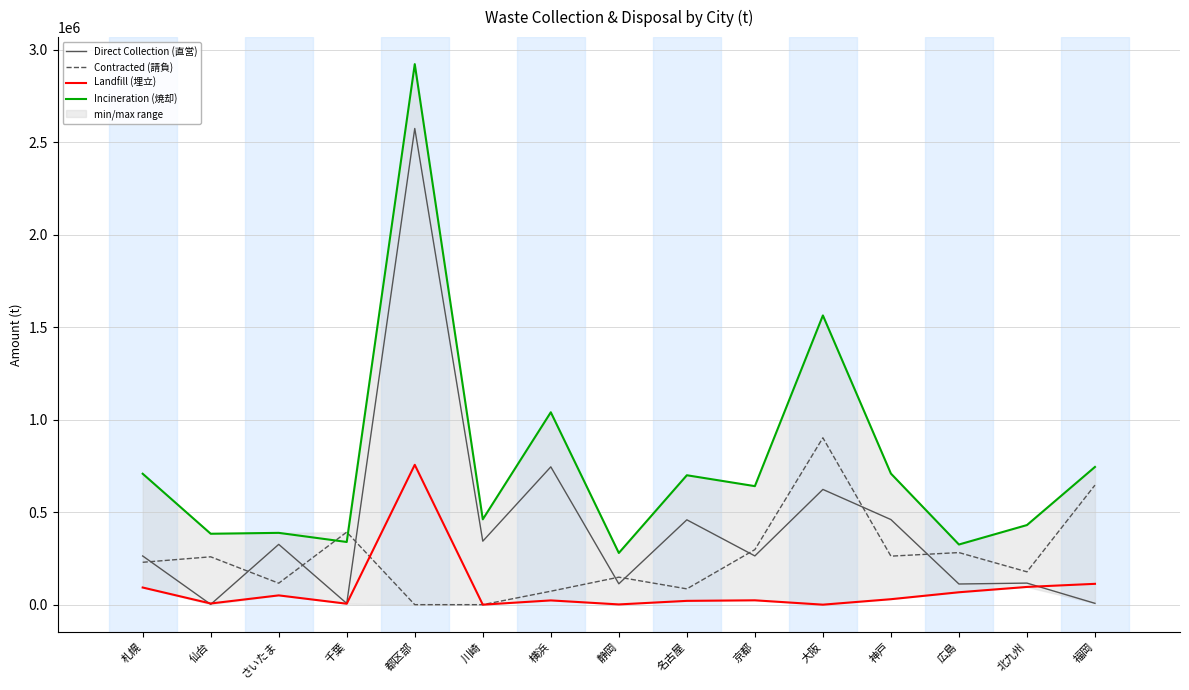

At which category is the sum across all series the highest?

都区部